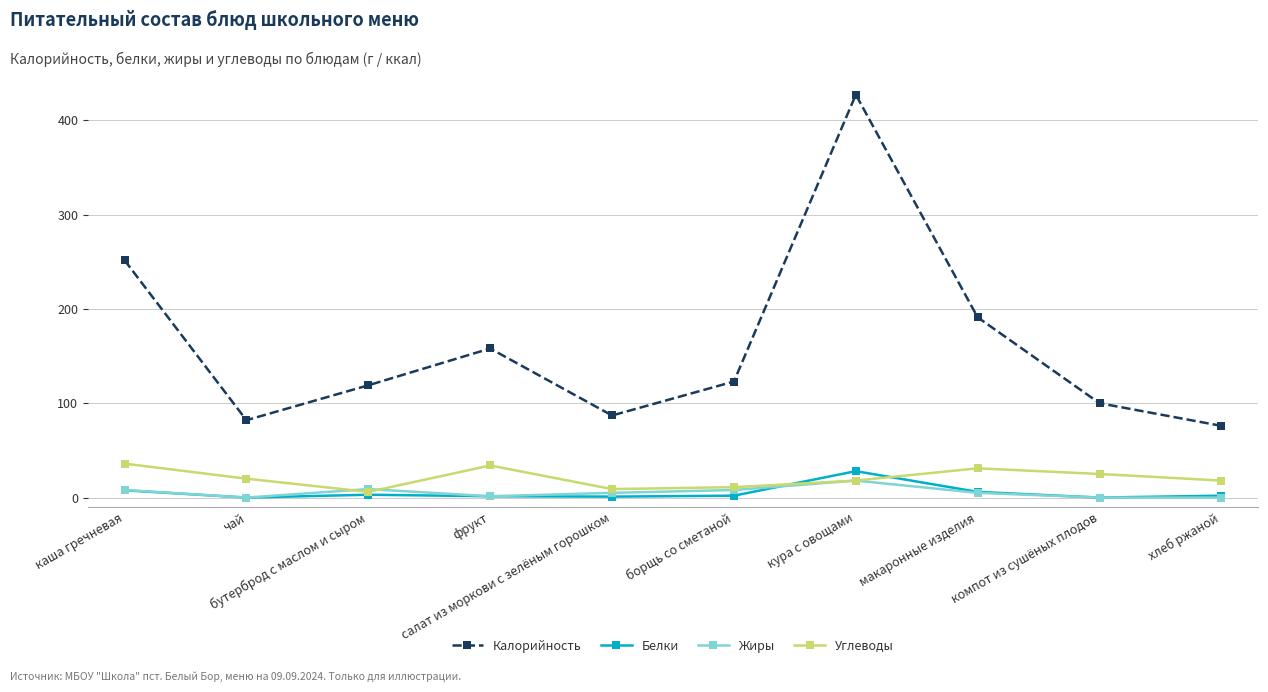

What is the difference between the Белки values at кура с овощами and салат из моркови с зелёным горошком?

27.0